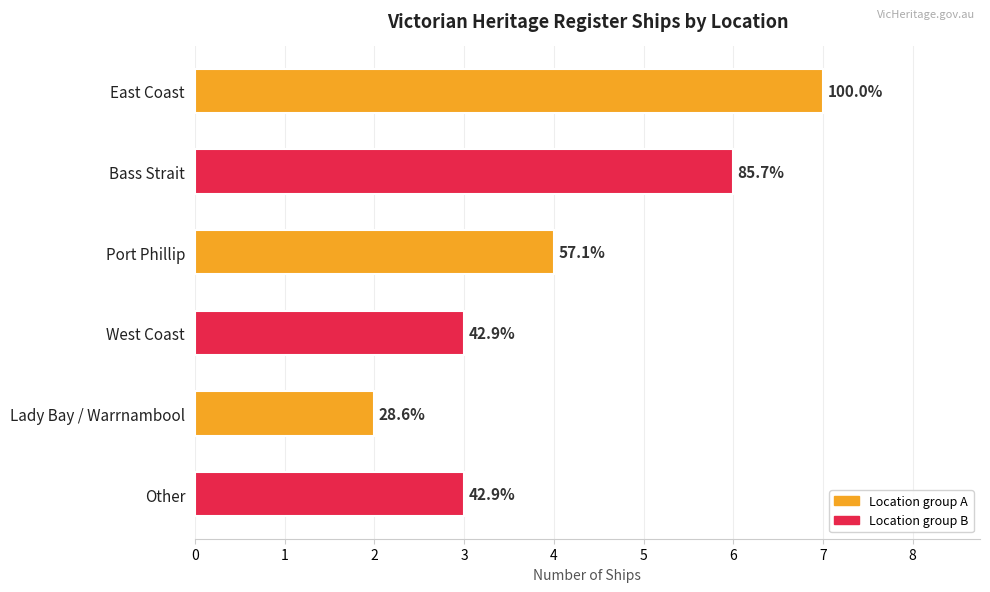

How many bars are there in total?

6